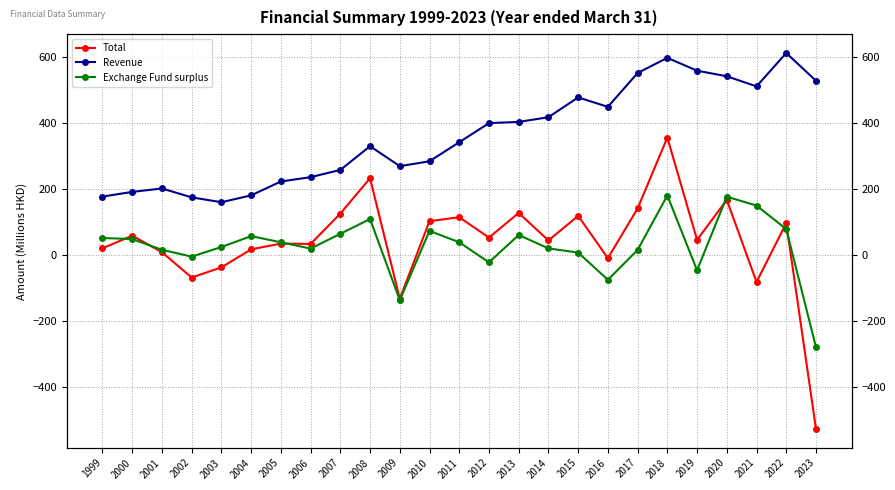

Reading right to left, transcribe all the data shown in this chart.

Total: -526.6	97.2	-81.1	167.8	46.5	356.7	141.8	-9.0	119.4	44.8	128.3	53.4	115.2	103.3	-132.0	233.4	126.1	34.1	35.2	17.8	-36.8	-67.5	9.1	59.4	20.9
Revenue: 528.8	613.1	511.8	542.5	559.4	598.4	552.4	449.8	478.5	418.3	404.2	400.5	342.5	284.8	270.0	330.5	258.6	236.7	223.5	181.4	160.7	175.4	202.4	192.0	177.8
Exchange Fund surplus: -278.9	79.3	150.5	177.4	-45.6	181.0	16.0	-74.5	8.0	20.7	61.3	-21.6	39.3	73.8	-136.1	109.8	65.0	20.2	39.2	58.0	24.9	-4.2	16.5	49.0	52.2